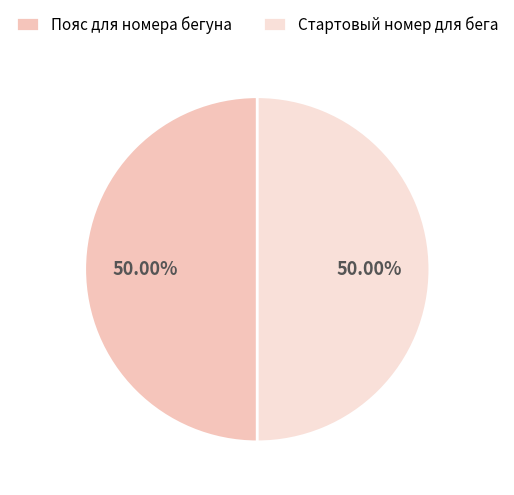

Do Стартовый номер для бега and Пояс для номера бегуна together represent more than half of the pie?

Yes